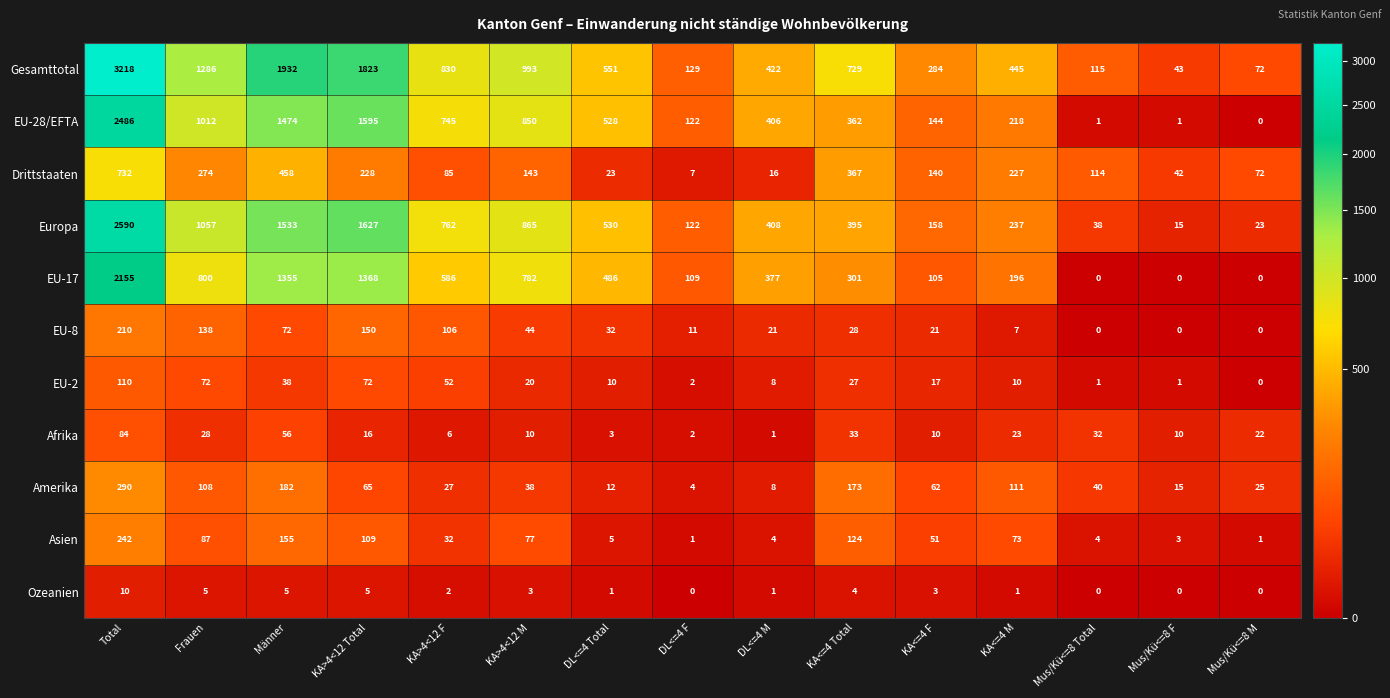

Which series has the largest total across all categories?

Gesamttotal